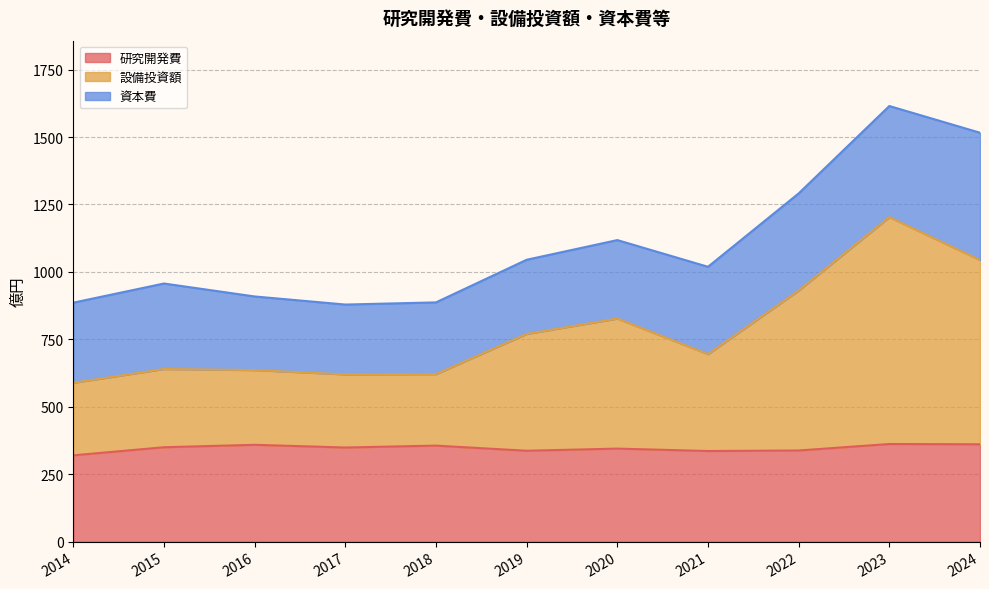

How many data points in 研究開発費 are above 349?

5